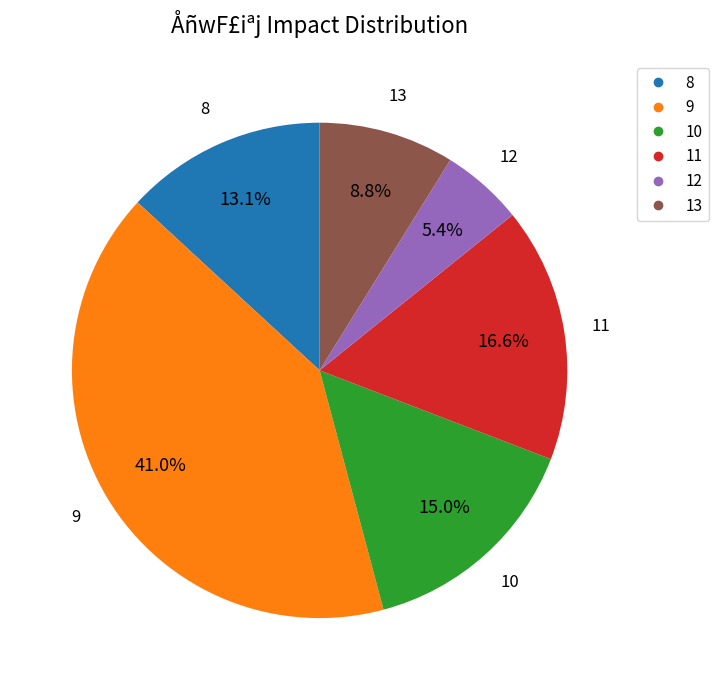

To the nearest percent, what is the average slice percentage?

17%